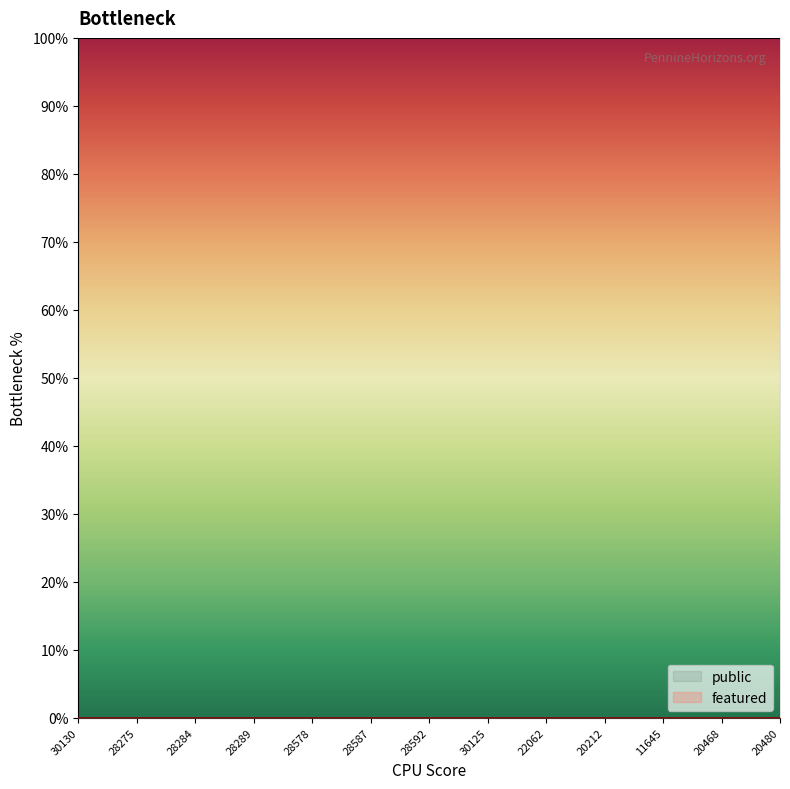

List the series in order of their overall mean, lowest first.

featured, public